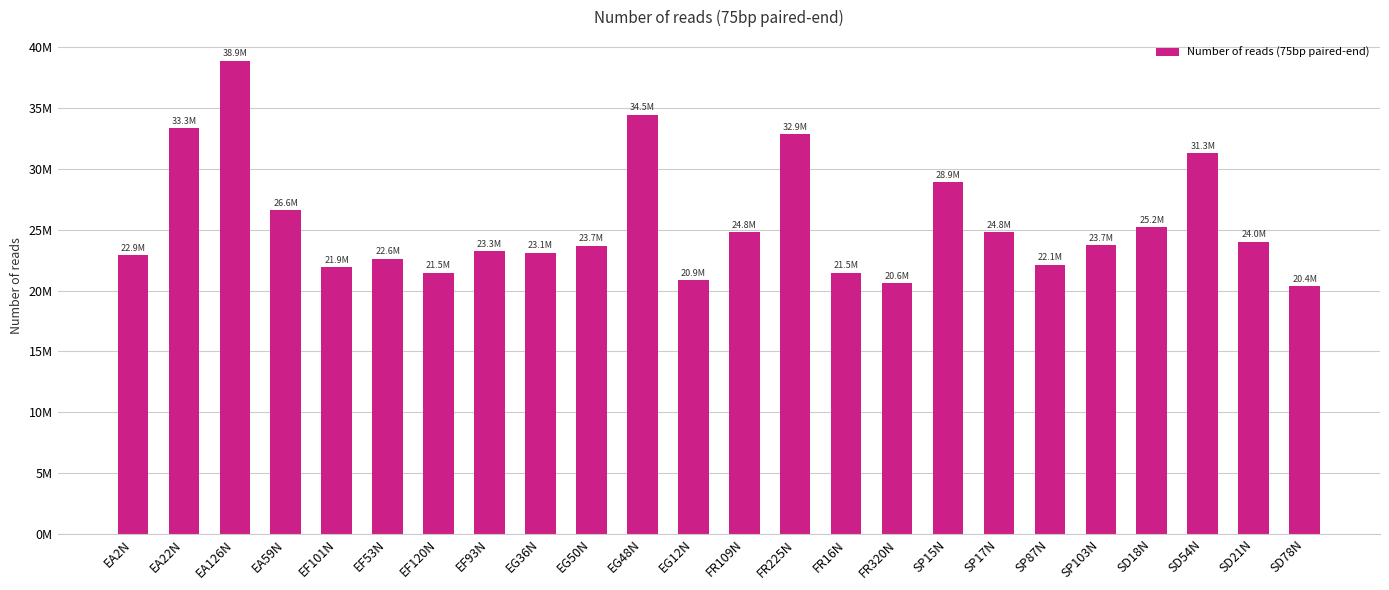

Are the bars horizontal?

No